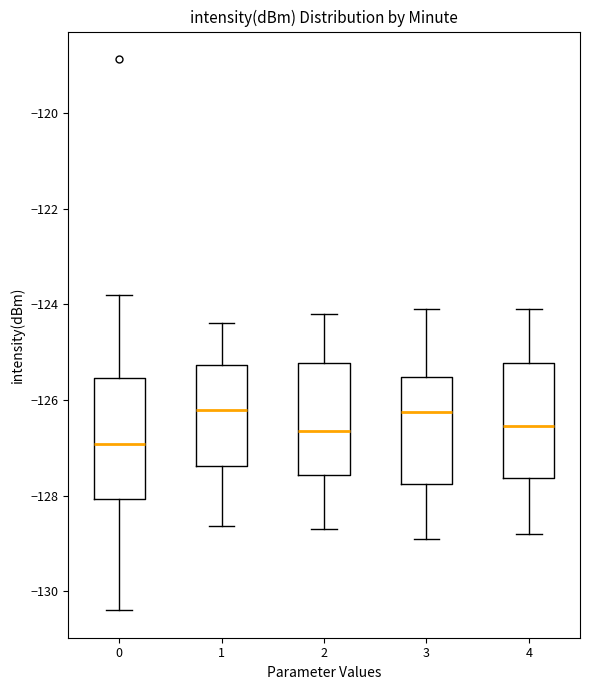

Reading left to right, read every box against the y-axis: the position of its median line, the range the box covers, and the ends of its whiskers. The values are not printed on the chart, so give them approximately, as read against the axis.

0: median -127.0, box -128.0 to -125.6, whiskers -130.4 to -123.8
1: median -126.2, box -127.4 to -125.2, whiskers -128.6 to -124.4
2: median -126.6, box -127.6 to -125.2, whiskers -128.6 to -124.2
3: median -126.2, box -127.8 to -125.6, whiskers -128.8 to -124.0
4: median -126.6, box -127.6 to -125.2, whiskers -128.8 to -124.0